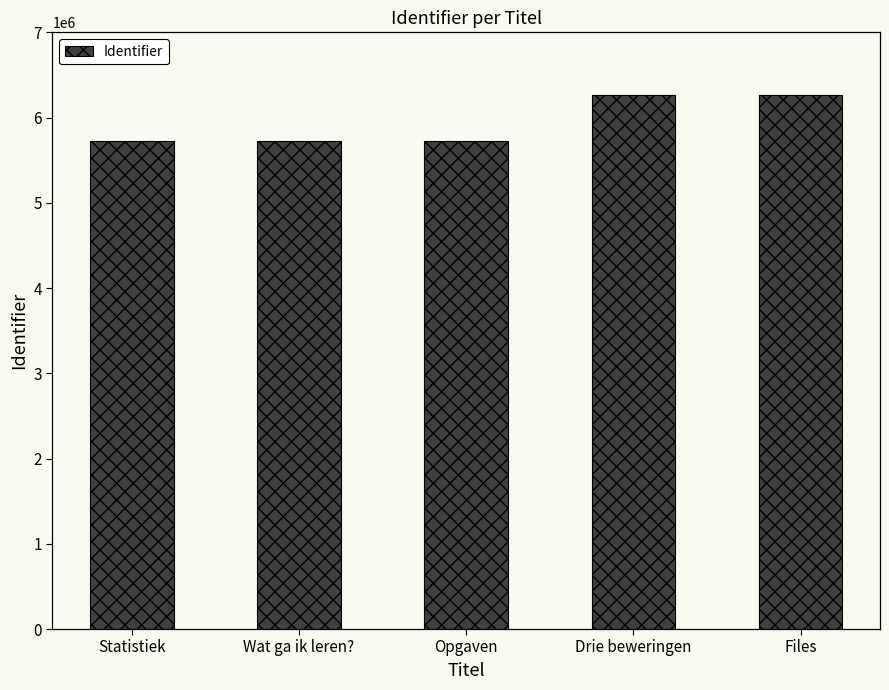

What is the difference between the maximum and second lowest values?

538572